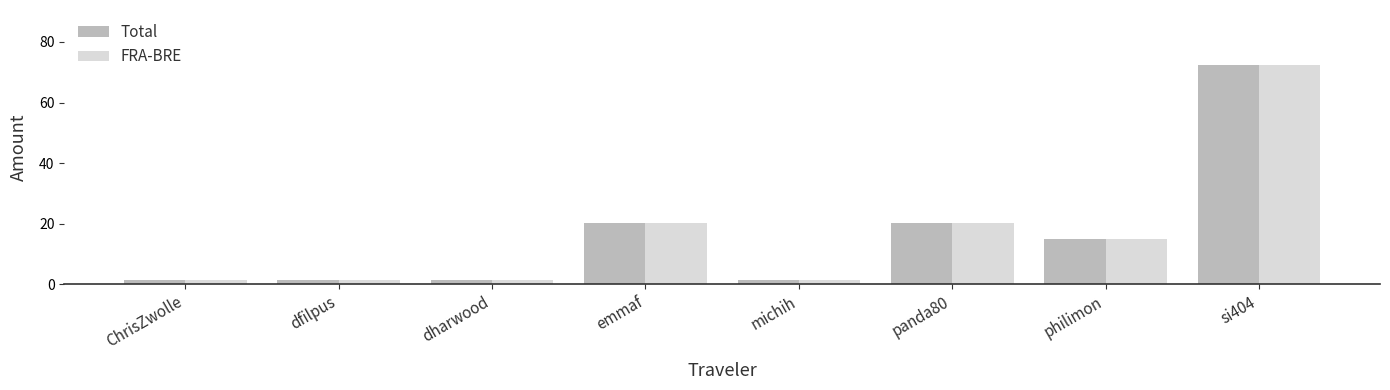

What are all the series names shown in the legend?

Total, FRA-BRE